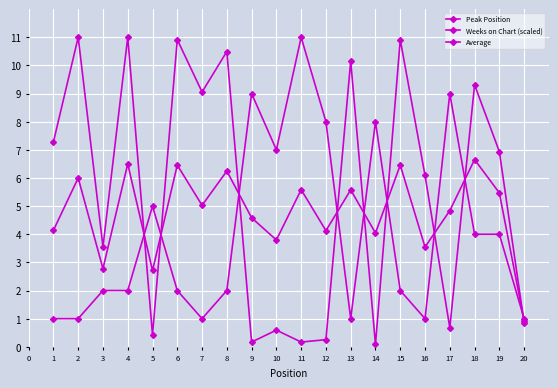

Rank the series by their maximum value, from lowest to highest.

Average, Peak Position, Weeks on Chart (scaled)